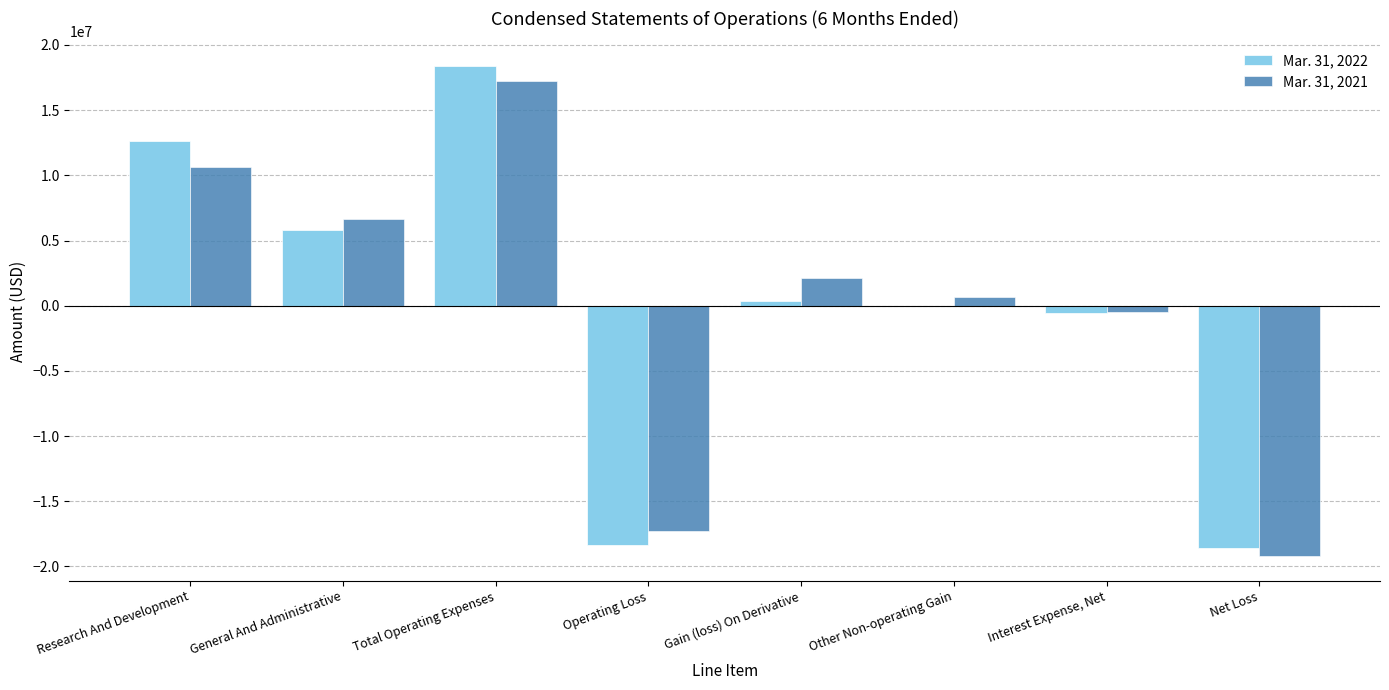

At which label does Mar. 31, 2021 reach its peak?

Total Operating Expenses